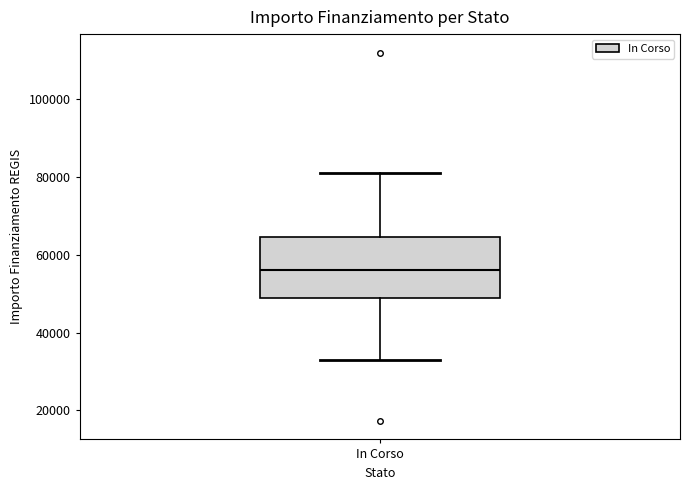

Where is the upper edge of the box for In Corso on the y-axis? The values are not printed on the chart, so give them approximately, as read against the axis.

64000